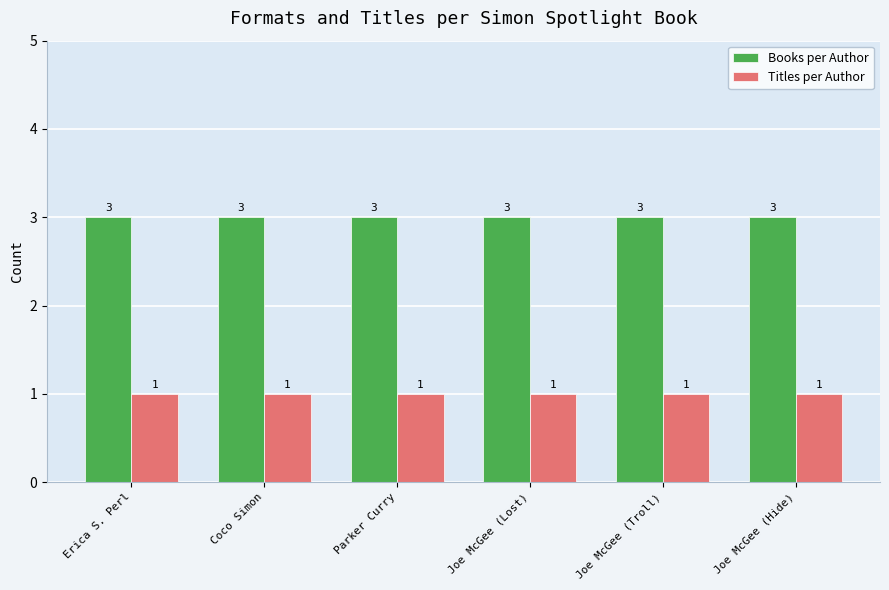

The Titles per Author series shows 1 at Joe McGee (Troll). True or false?

True